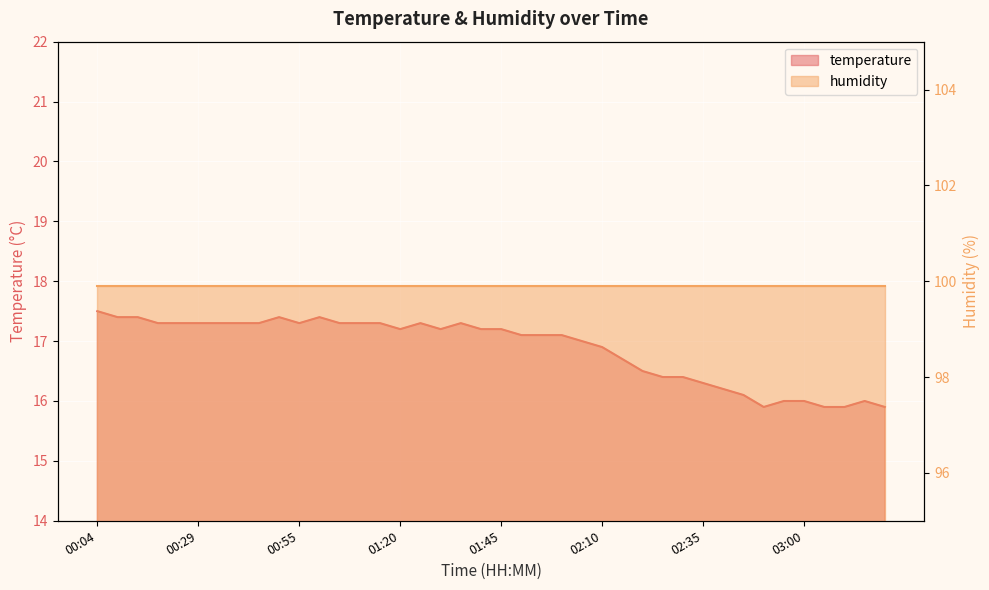

List the labels in order of value, smallest first.

02:50, 03:05, 03:10, 03:20, 02:55, 03:00, 03:15, 02:45, 02:40, 02:35, 02:25, 02:30, 02:20, 02:15, 02:10, 02:05, 01:50, 01:55, 02:00, 01:20, 01:30, 01:40, 01:45, 00:19, 00:24, 00:29, 00:34, 00:39, 00:44, 00:55, 01:05, 01:10, 01:15, 01:25, 01:35, 00:09, 00:14, 00:50, 01:00, 00:04